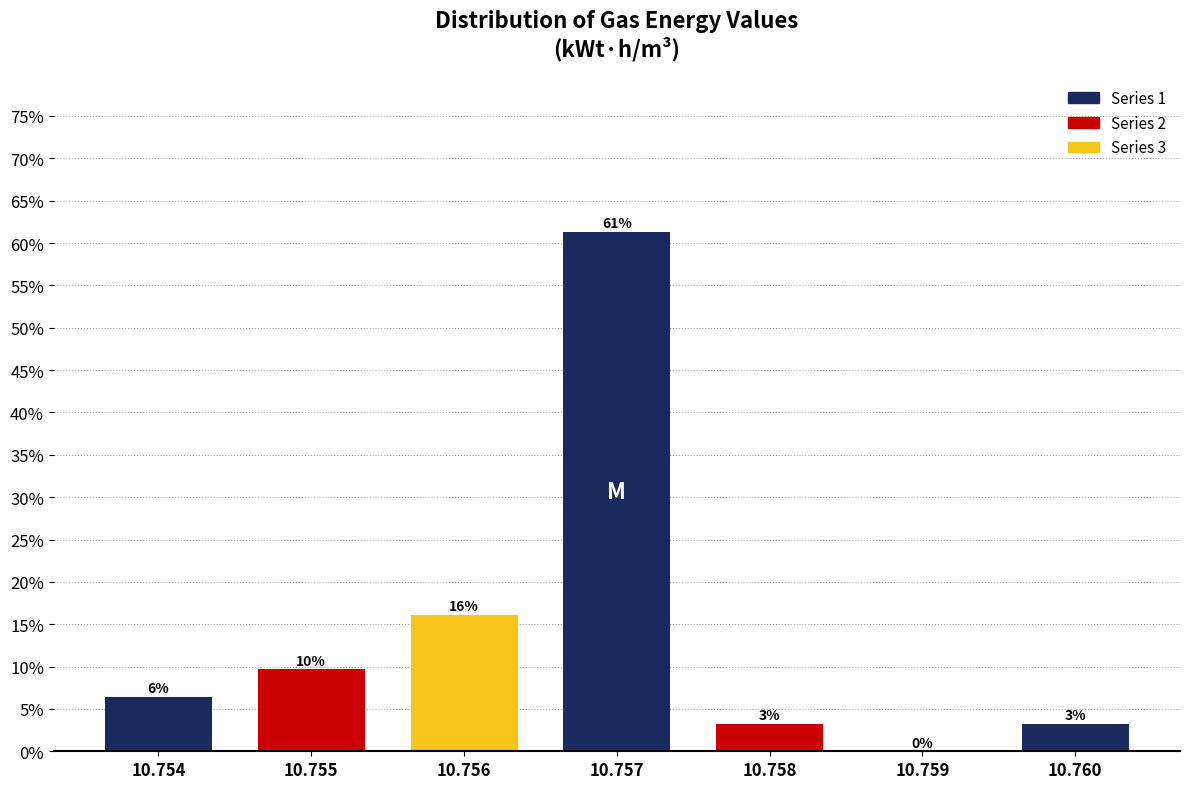

Are the bars horizontal?

No